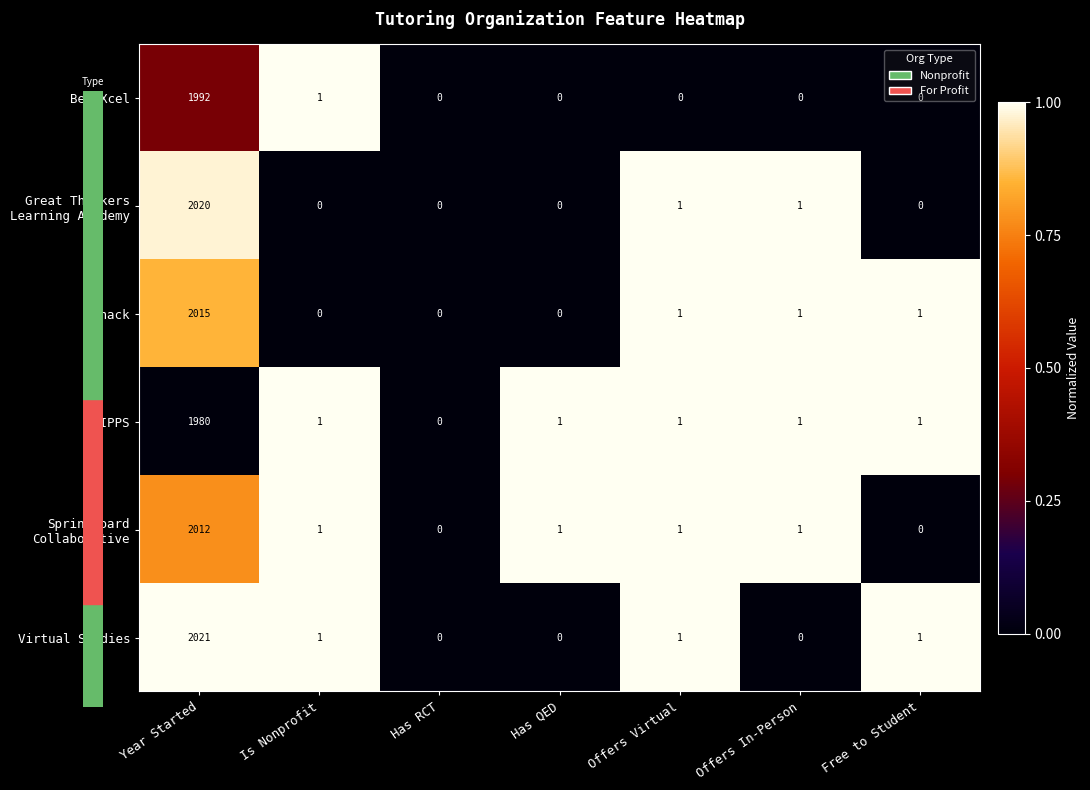

What is the average value of the SIPPS series?

284